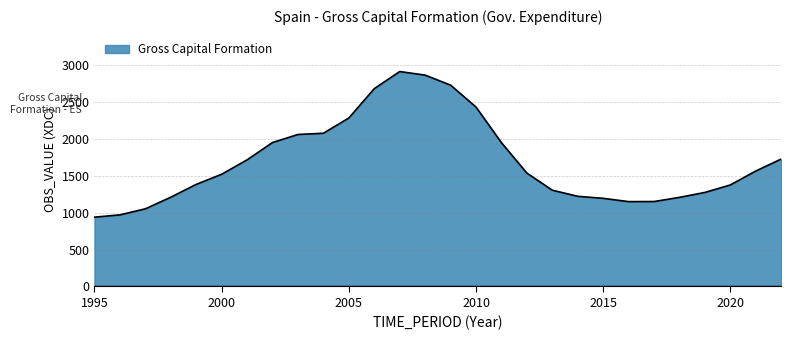

Count the number of categories in the chart.

28